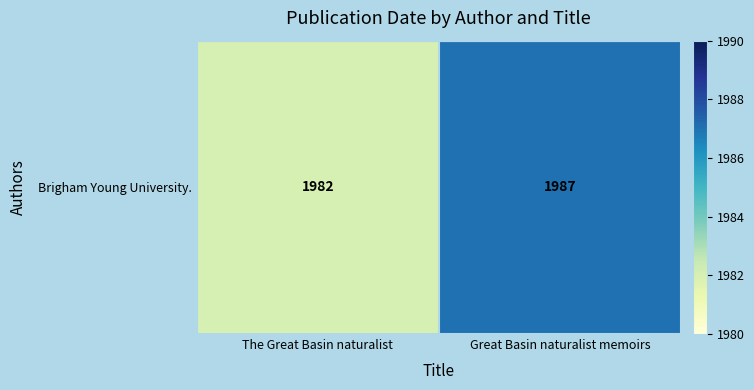

The value at The Great Basin naturalist is 1129. True or false?

False